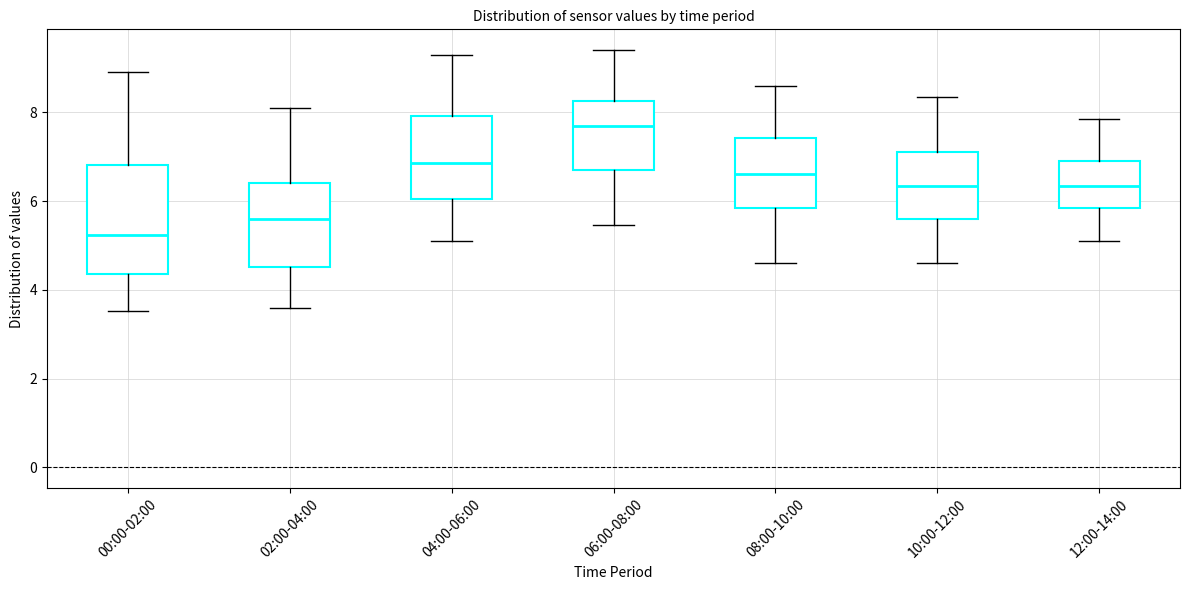

Which box's median line is the highest?

06:00-08:00